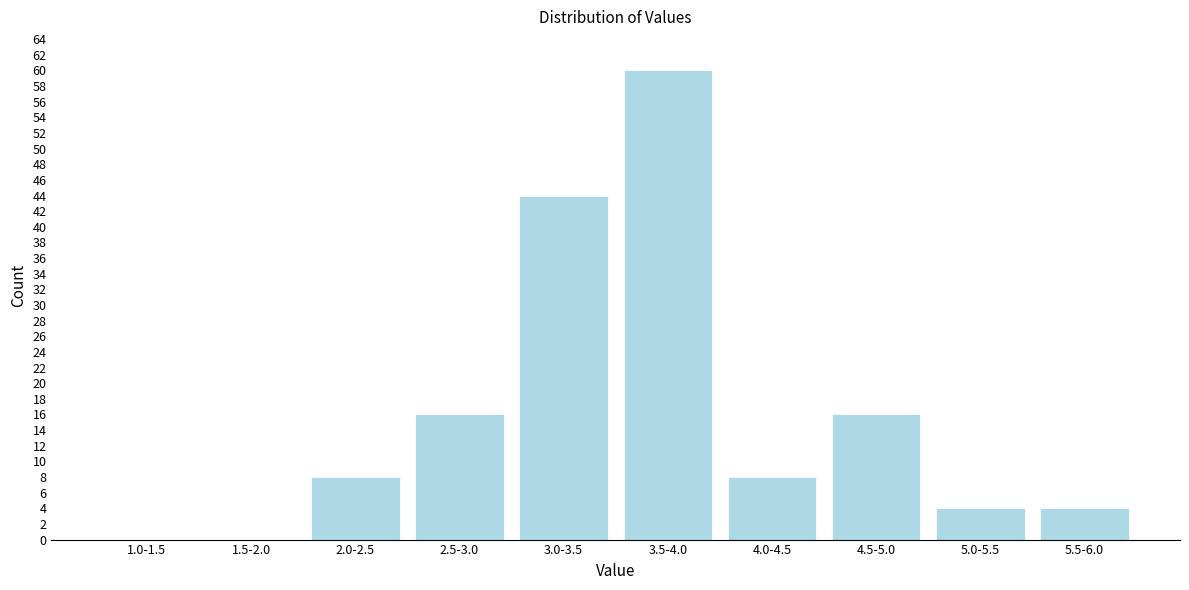

Reading left to right, list all the values displayed in this chart.

1.0-1.5=0	1.5-2.0=0	2.0-2.5=8	2.5-3.0=16	3.0-3.5=44	3.5-4.0=60	4.0-4.5=8	4.5-5.0=16	5.0-5.5=4	5.5-6.0=4